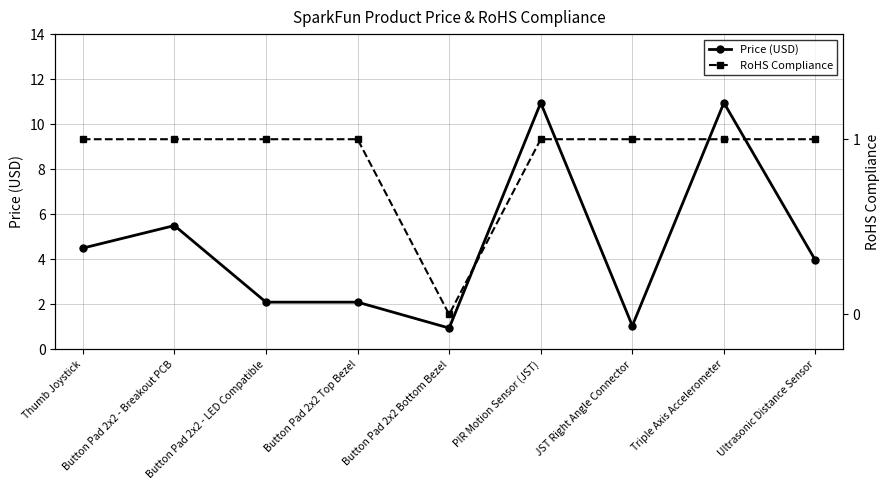

How many series are shown in this chart?

2